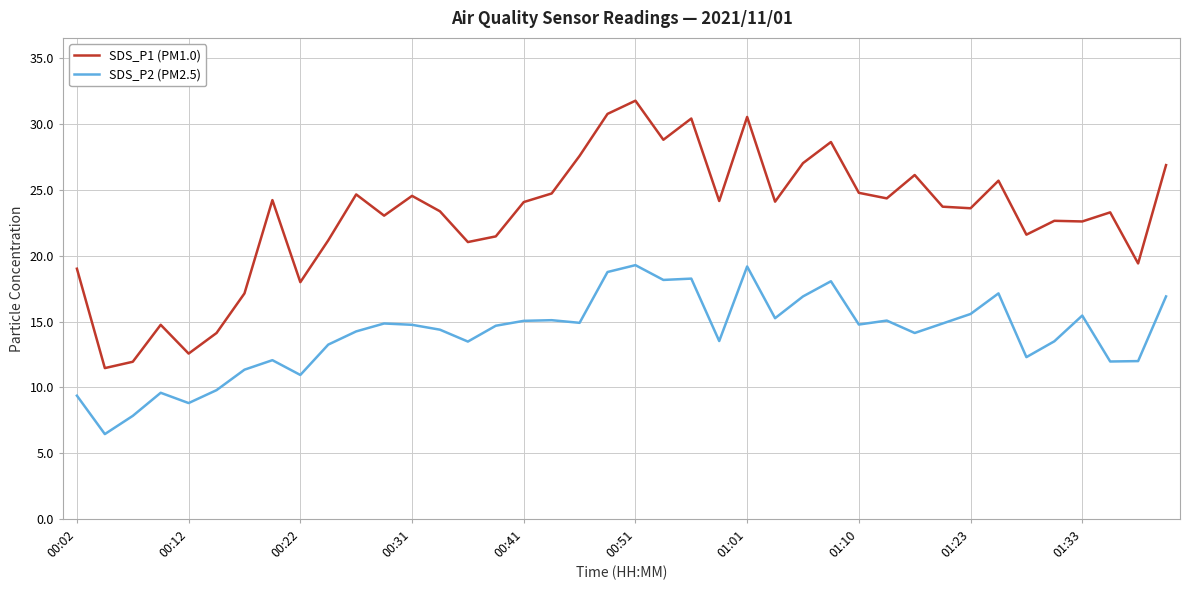

What is the difference between the maximum and minimum values in the SDS_P1 (PM1.0) series?

20.3